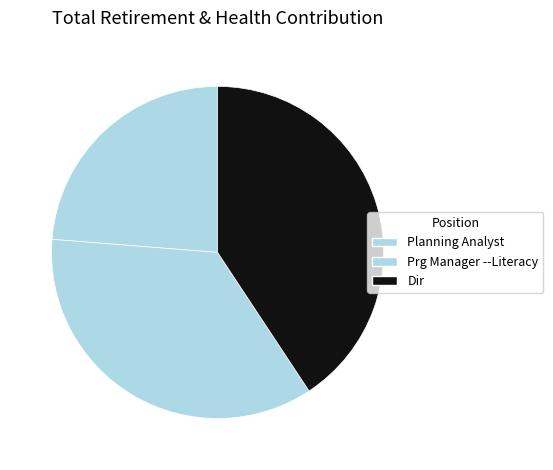

Do Planning Analyst and Dir together represent more than half of the pie?

Yes